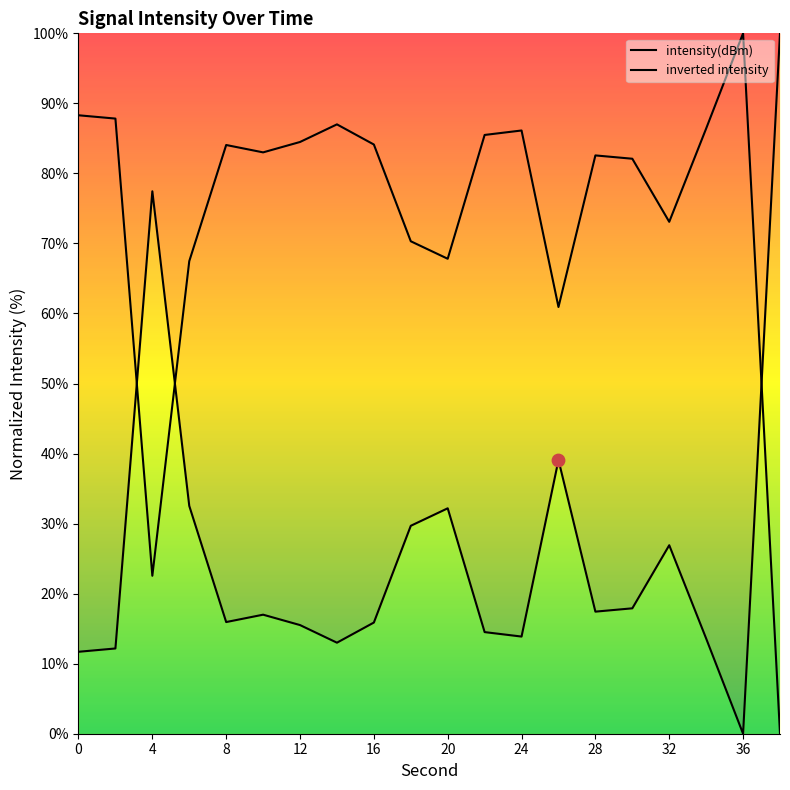

Approximately how many times larger is the value at 22 compared to 18?

0.5